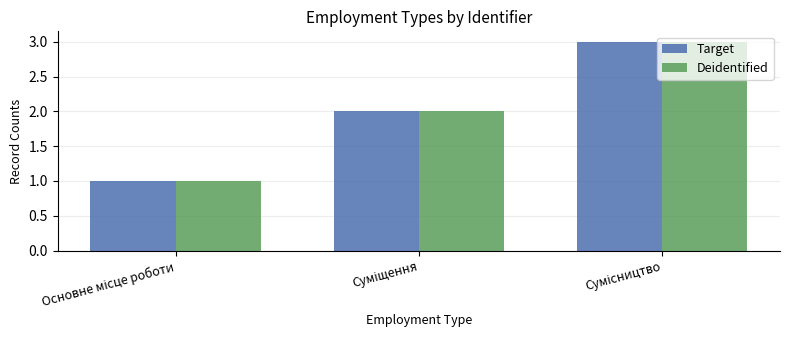

What is the maximum value shown in the chart?

3